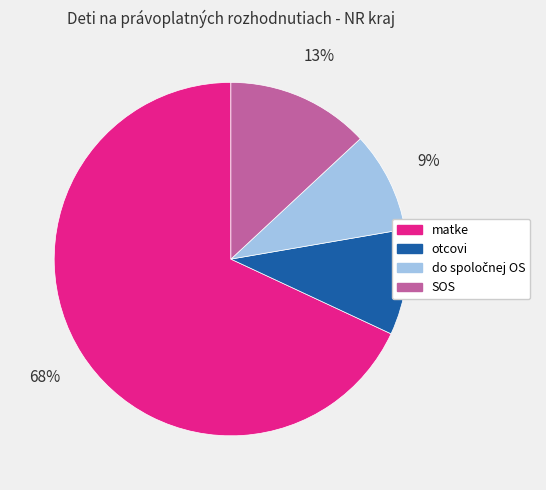

Is matke the majority of the pie?

Yes